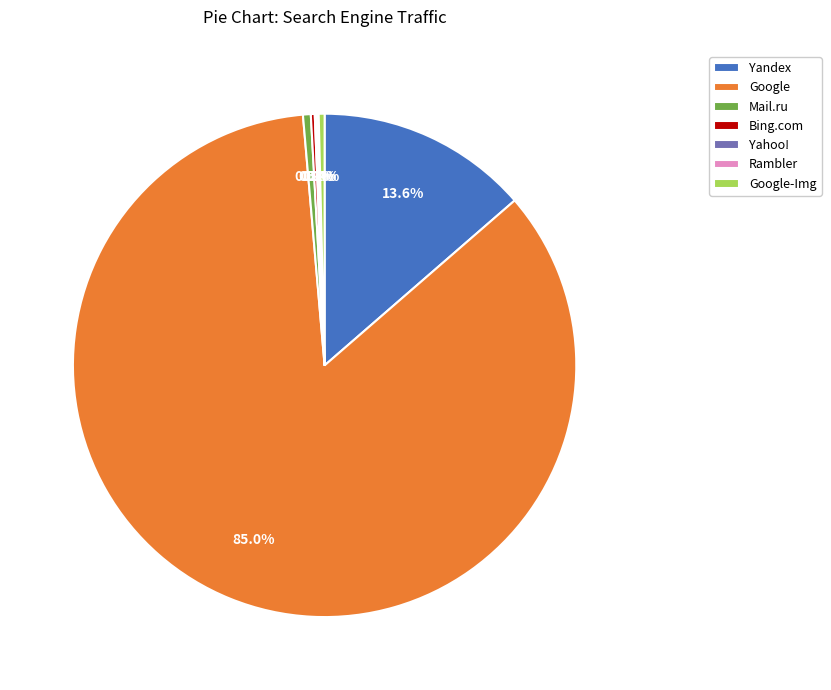

How much of the chart is everything except Mail.ru?

99.5%